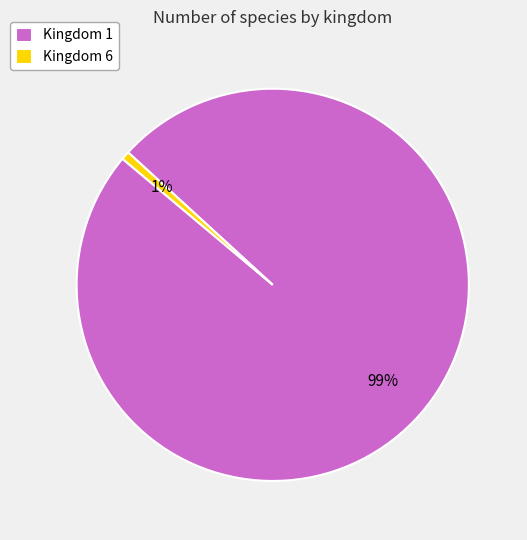

Is it true that Kingdom 6 is 1% of the pie?

True